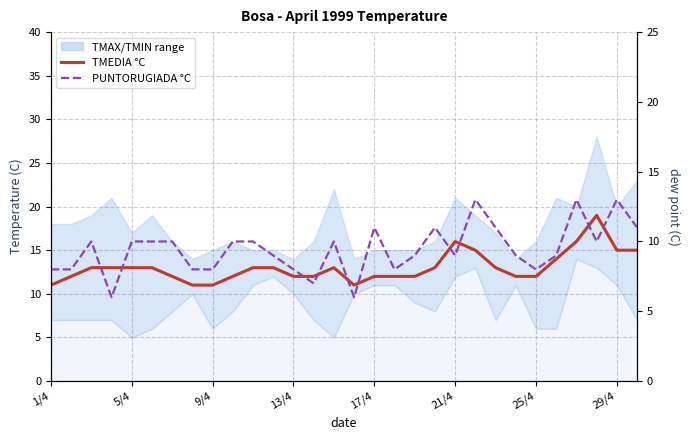

At how many categories does at least one series exceed 7?

30